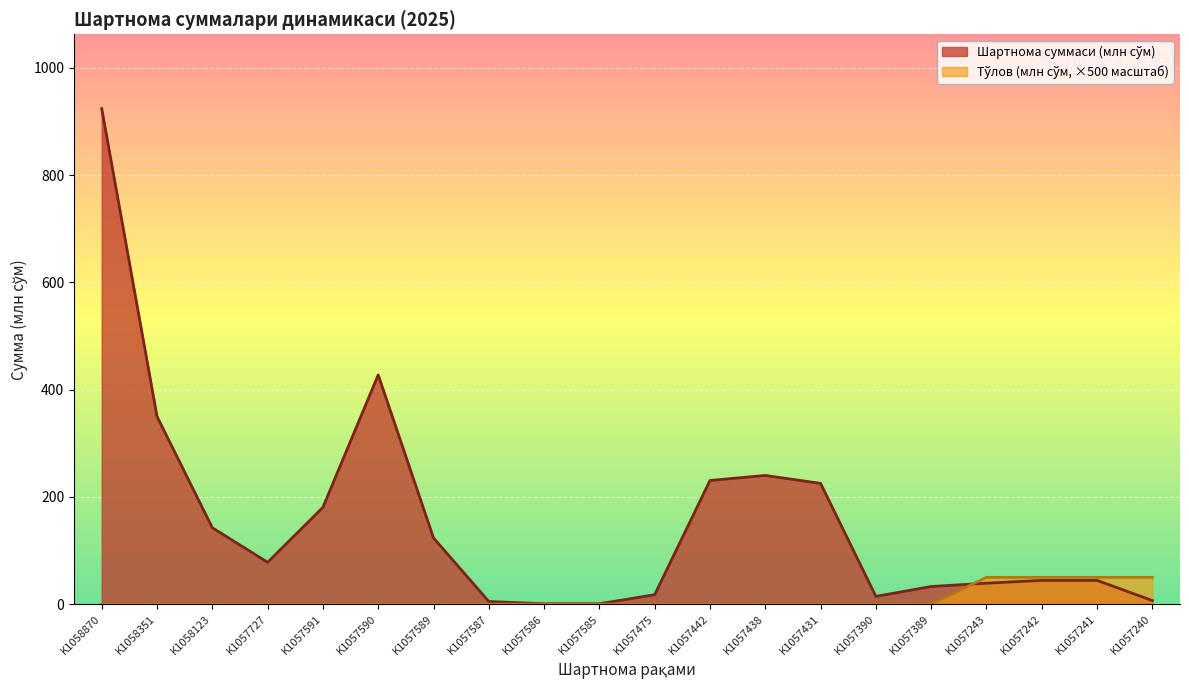

At which category does the chart reach its peak across all series?

K1058870